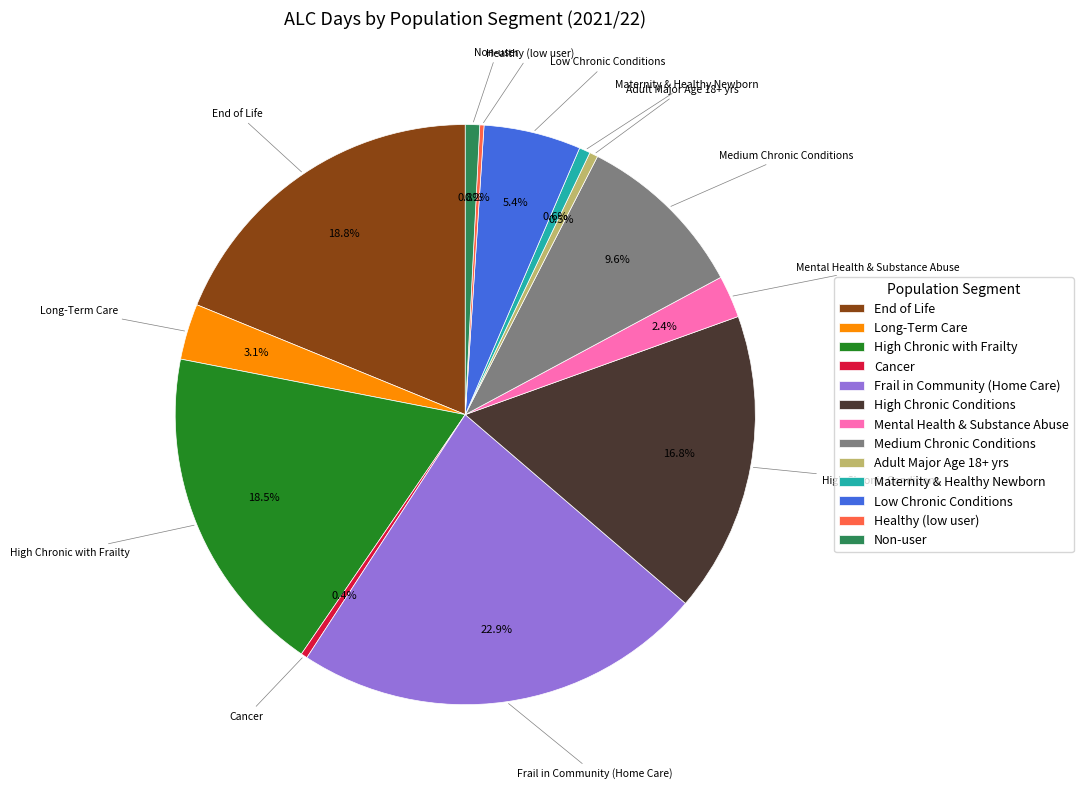

What percentage is NOT represented by Medium Chronic Conditions?

90.4%